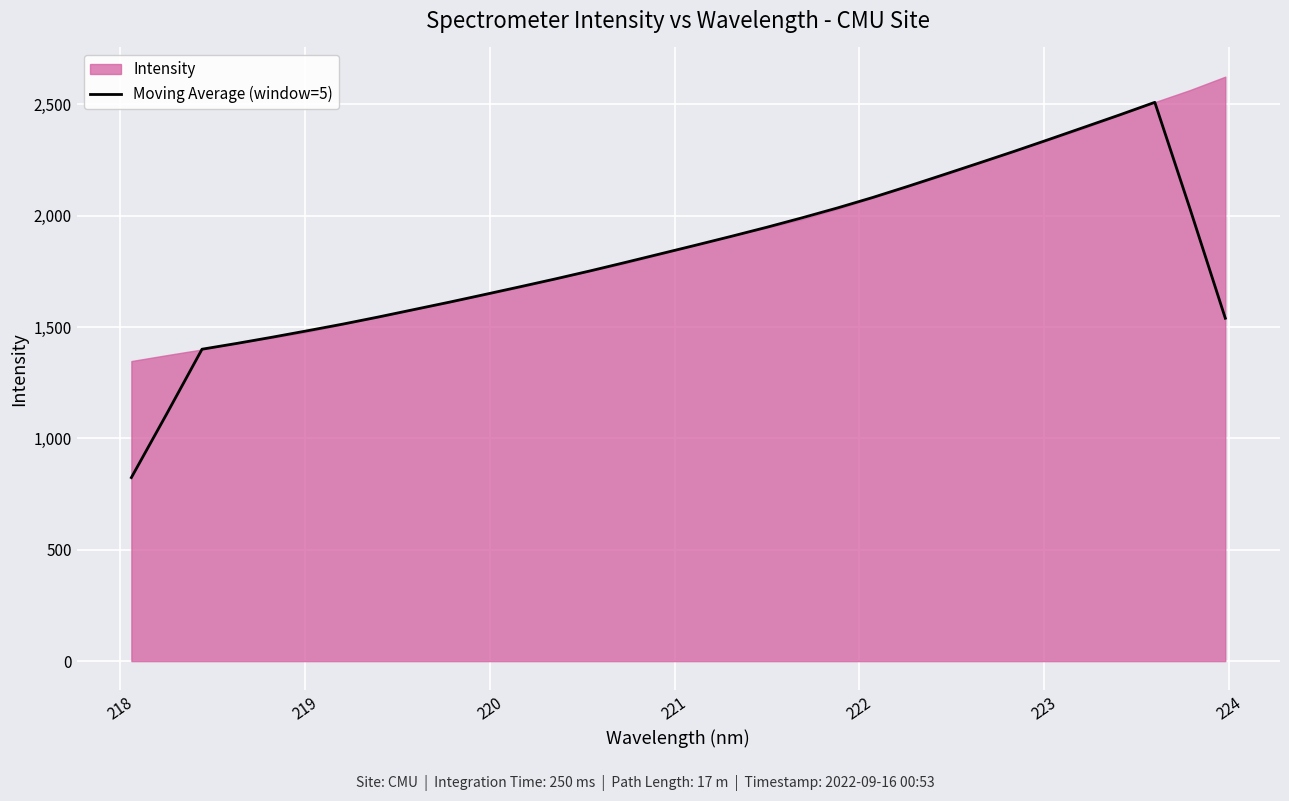

Reading left to right, list all the values displayed in this chart.

823.9	1109.7	1400.2	1426.6	1454.5	1483.5	1513.3	1545.1	1578.2	1611.3	1645.6	1680.4	1715.6	1752.1	1790.2	1829.0	1867.8	1907.3	1947.8	1990.2	2034.4	2081.4	2131.5	2183.1	2235.2	2287.9	2342.0	2396.9	2452.0	2508.5	2029.7	1539.4